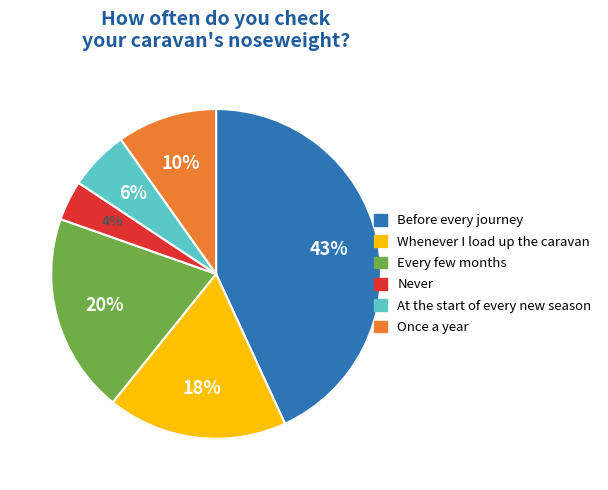

To the nearest percent, what is the difference between the largest and smallest slice percentages?

39%